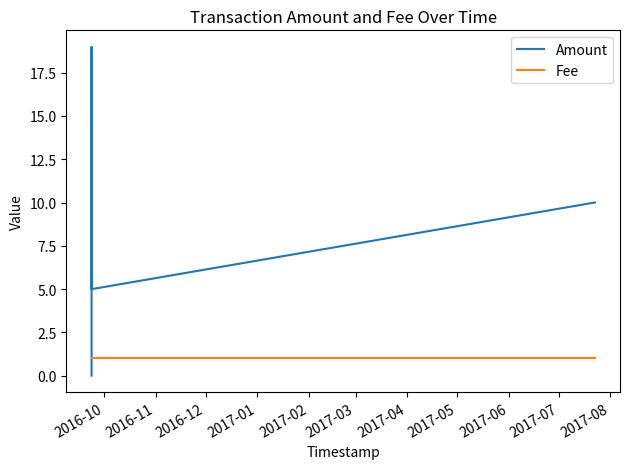

What value does the Fee series have at 2017-01?

1